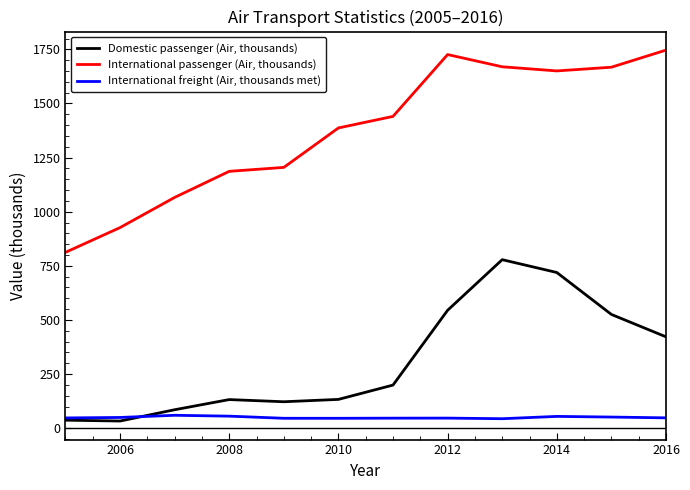

Which series has the largest total across all categories?

International passenger (Air, thousands)